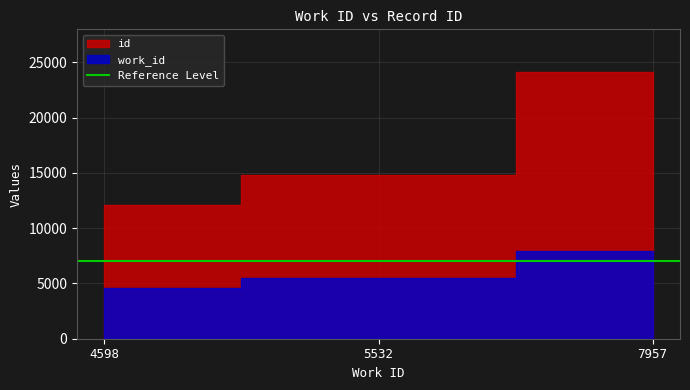

Reading left to right, extract all data points from this chart.

work_id: 4598	5532	7957
id: 12109	14799	24130